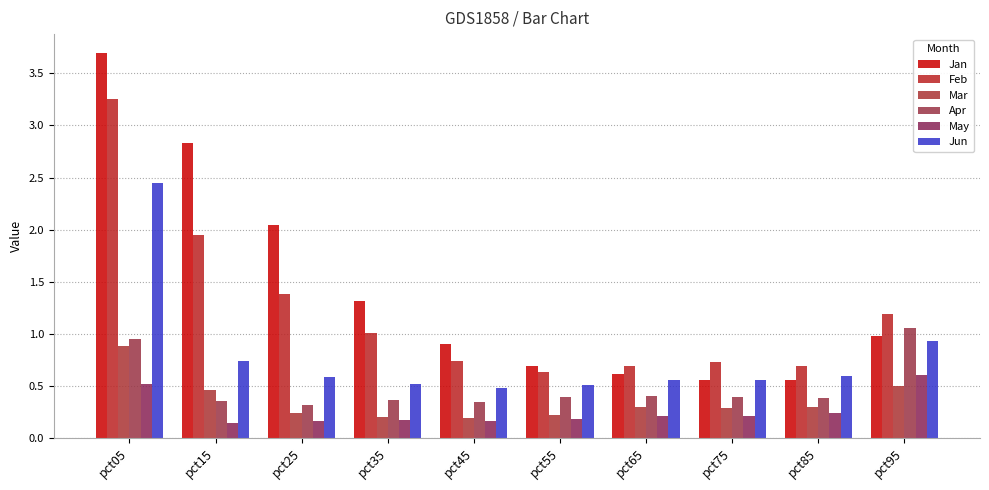

Which series has the largest total across all categories?

Jan